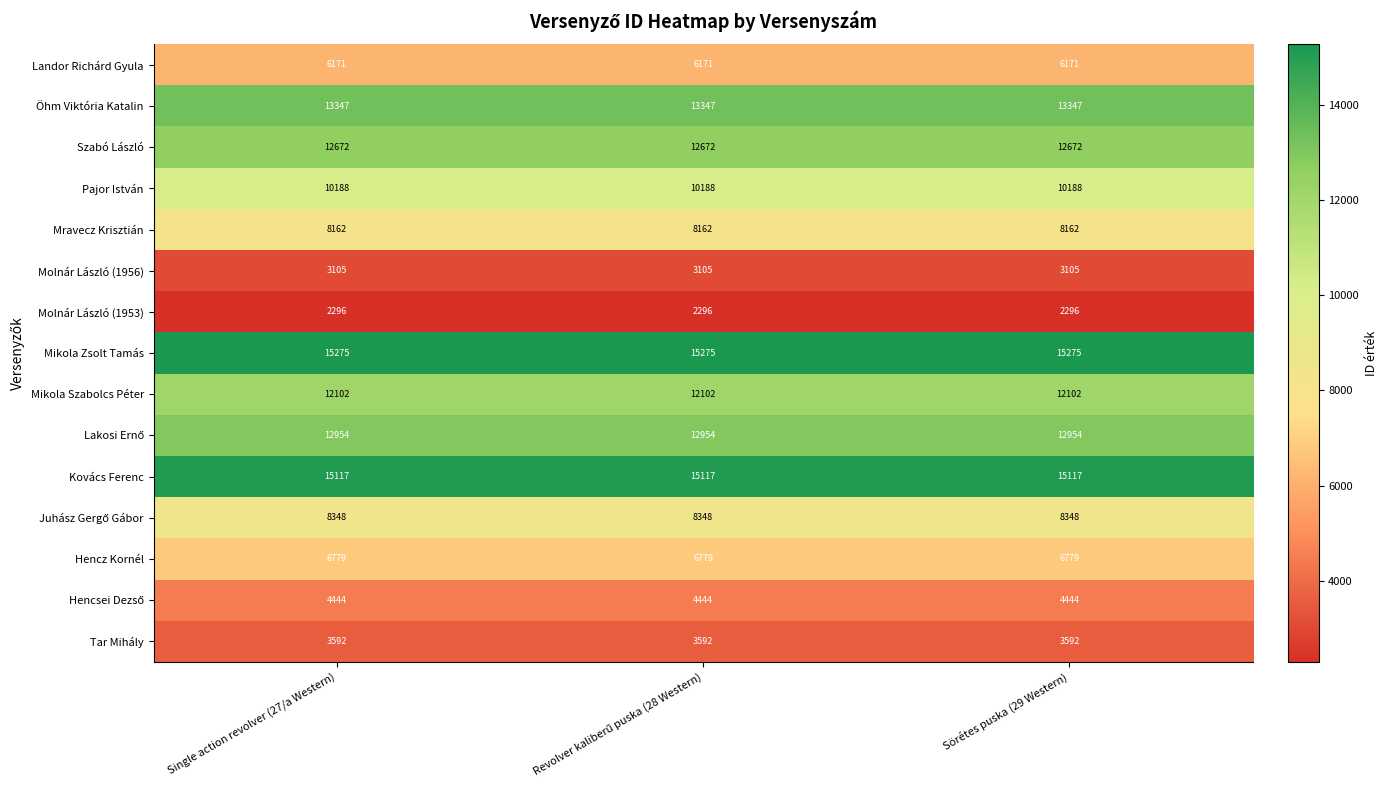

What is the sum of all Molnár László (1953) values?

6888